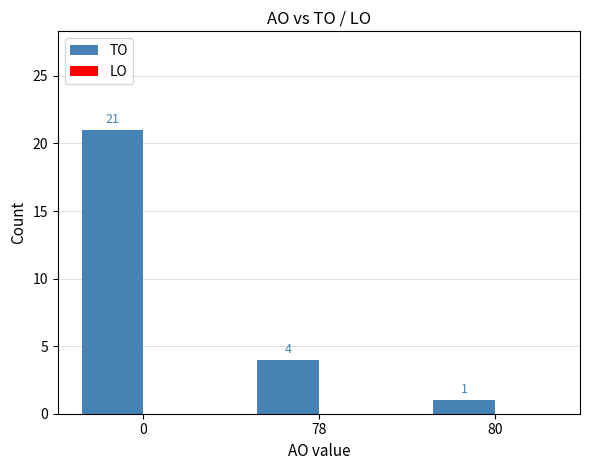

Reading right to left, list all the values displayed in this chart.

80=1	78=4	0=21